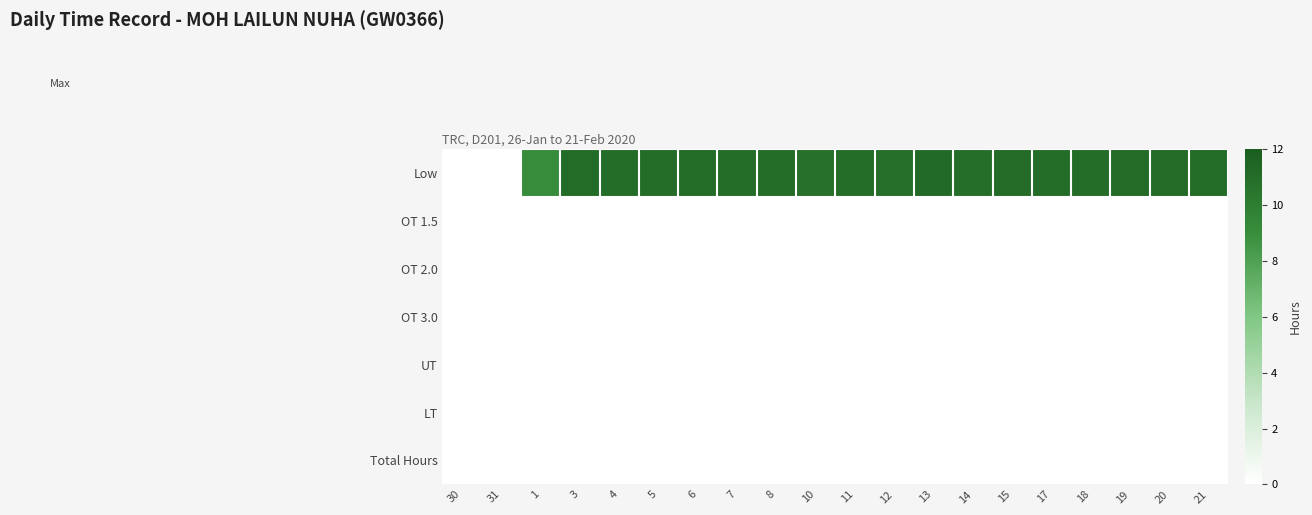

List the series in order of their peak value, highest first.

Low, OT 1.5, OT 2.0, OT 3.0, UT, LT, Total Hours